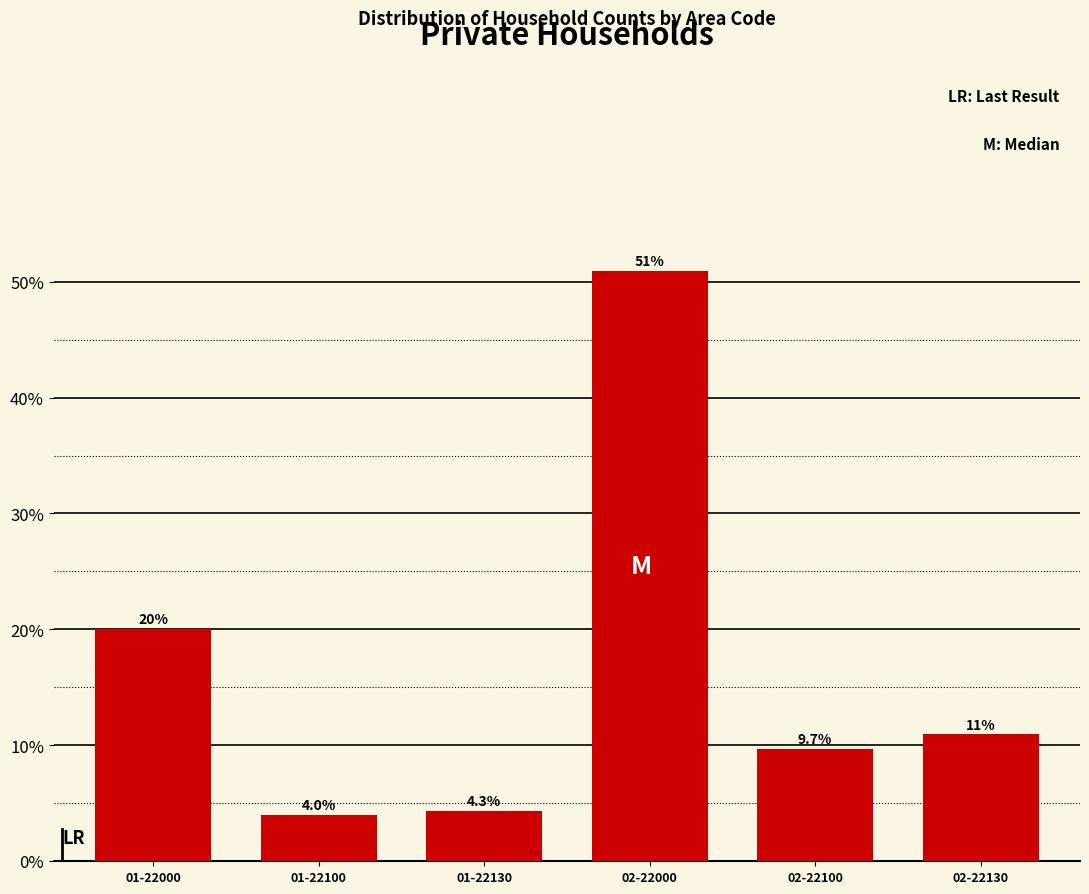

Are the bars horizontal?

No